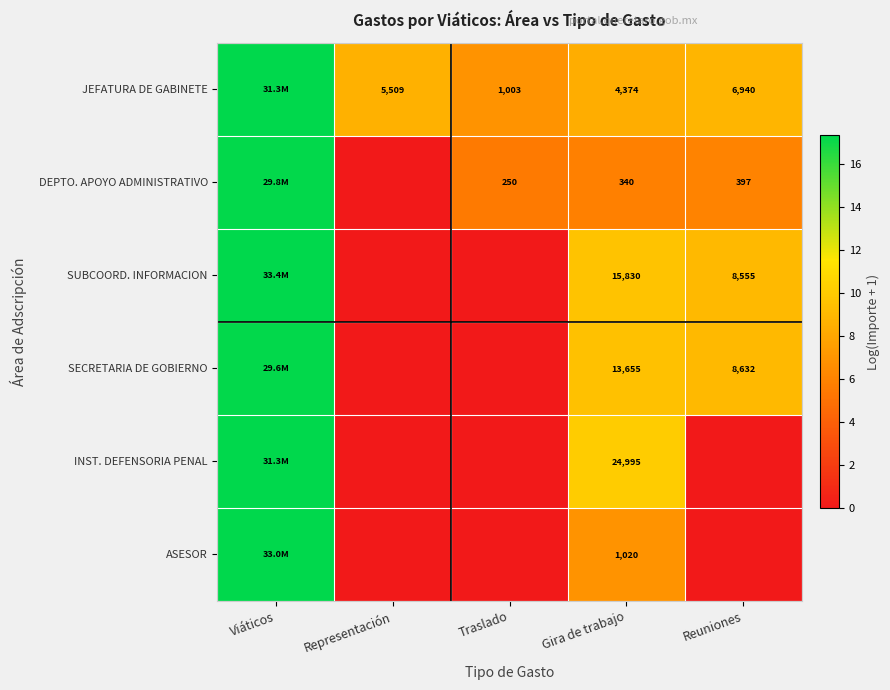

At Reuniones, list the series in order from largest to smallest.

SECRETARIA DE GOBIERNO, SUBCOORD. INFORMACION, JEFATURA DE GABINETE, DEPTO. APOYO ADMINISTRATIVO, INST. DEFENSORIA PENAL, ASESOR